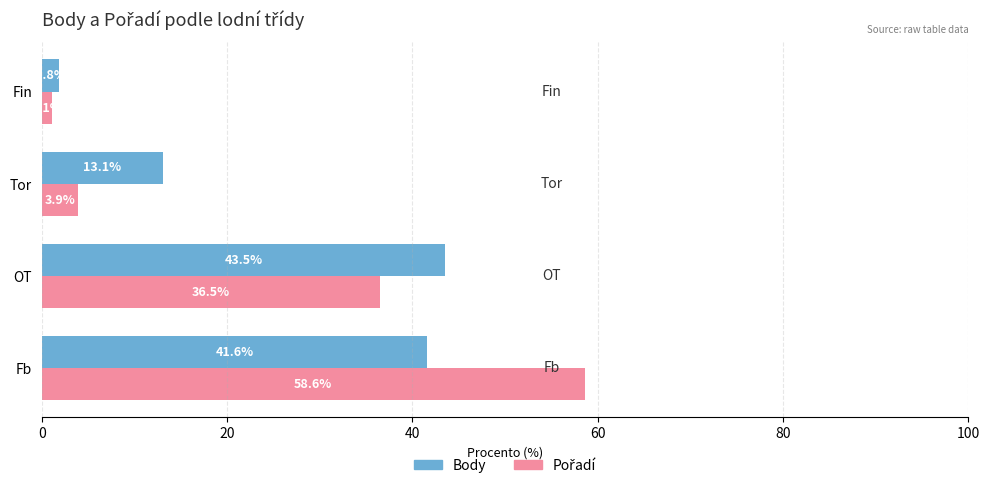

What is the sum of all Body values?

100.0